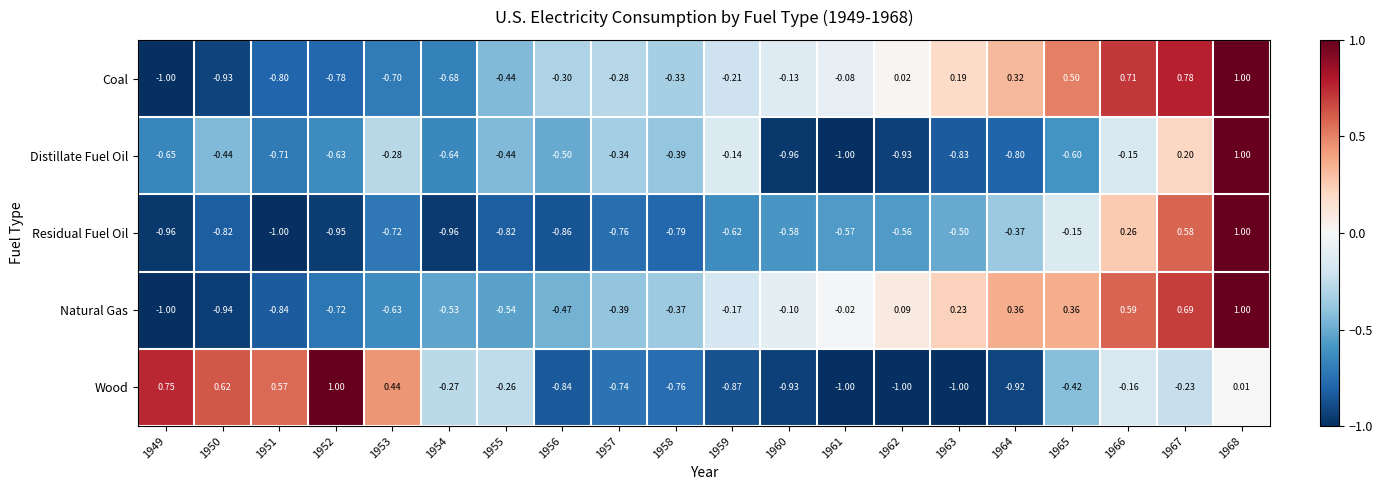

Which series has the largest total across all categories?

Coal